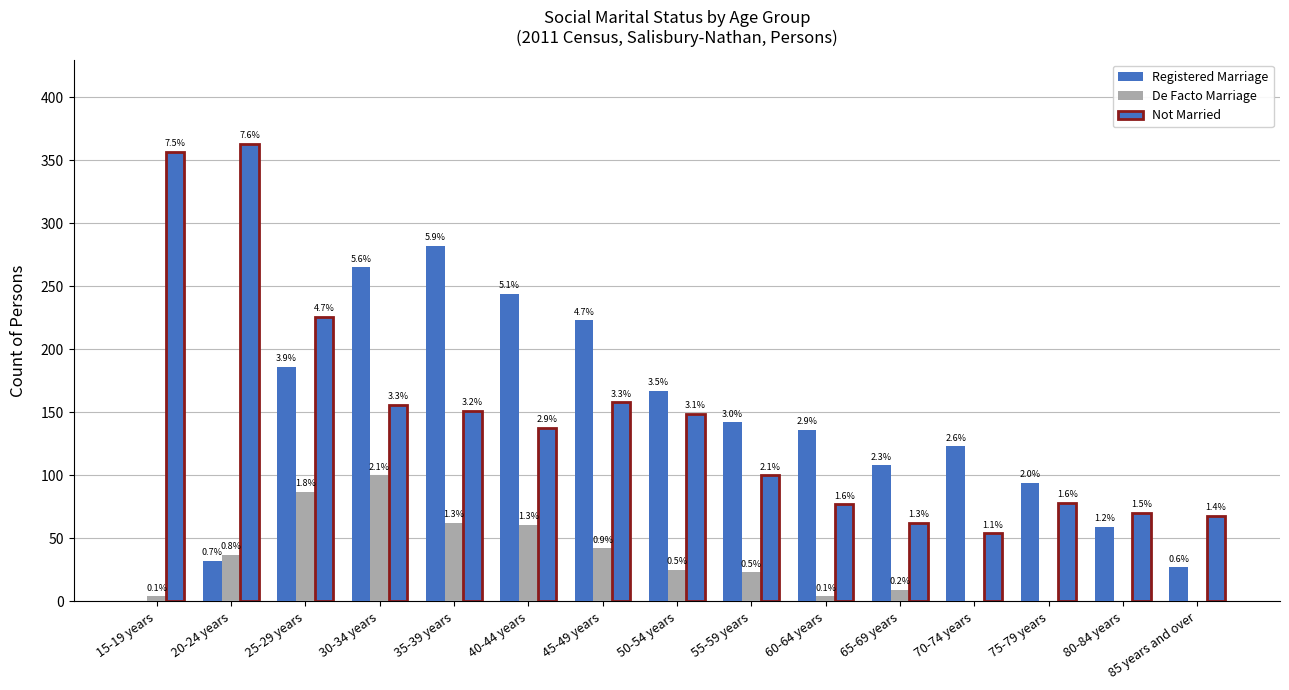

Does the chart contain stacked bars?

No